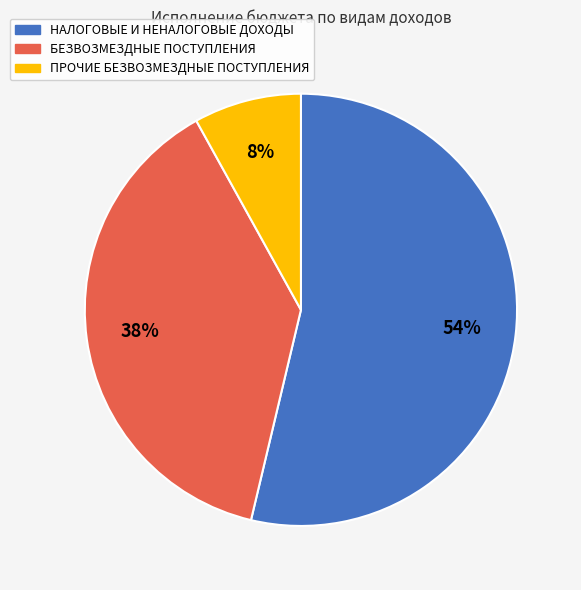

The БЕЗВОЗМЕЗДНЫЕ ПОСТУПЛЕНИЯ slice represents 38% of the pie. True or false?

True